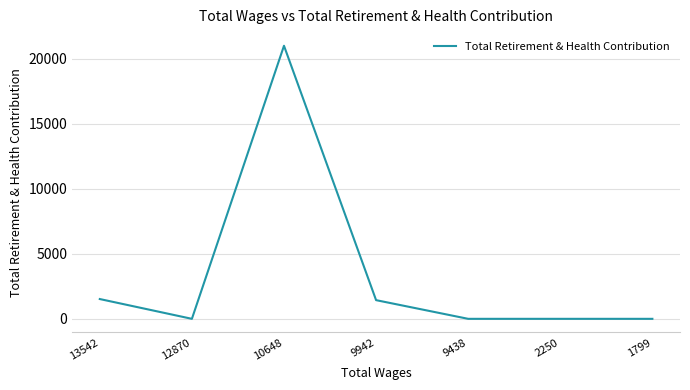

At which category does the chart reach its peak across all series?

10648